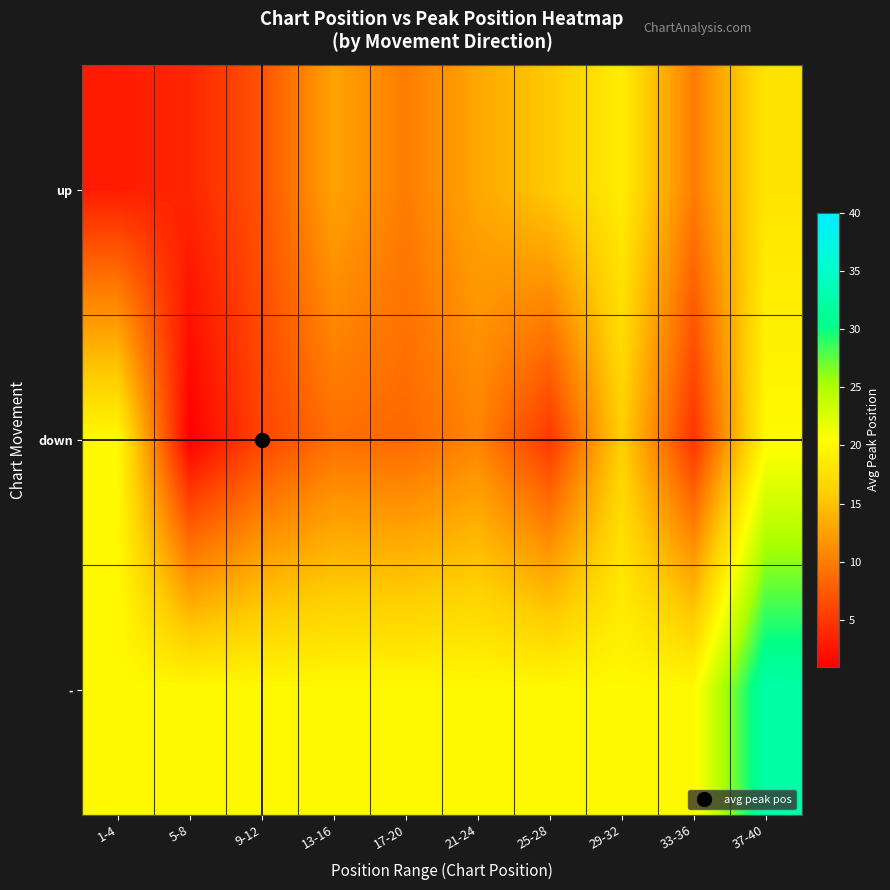

What is the smallest value displayed?

1.0